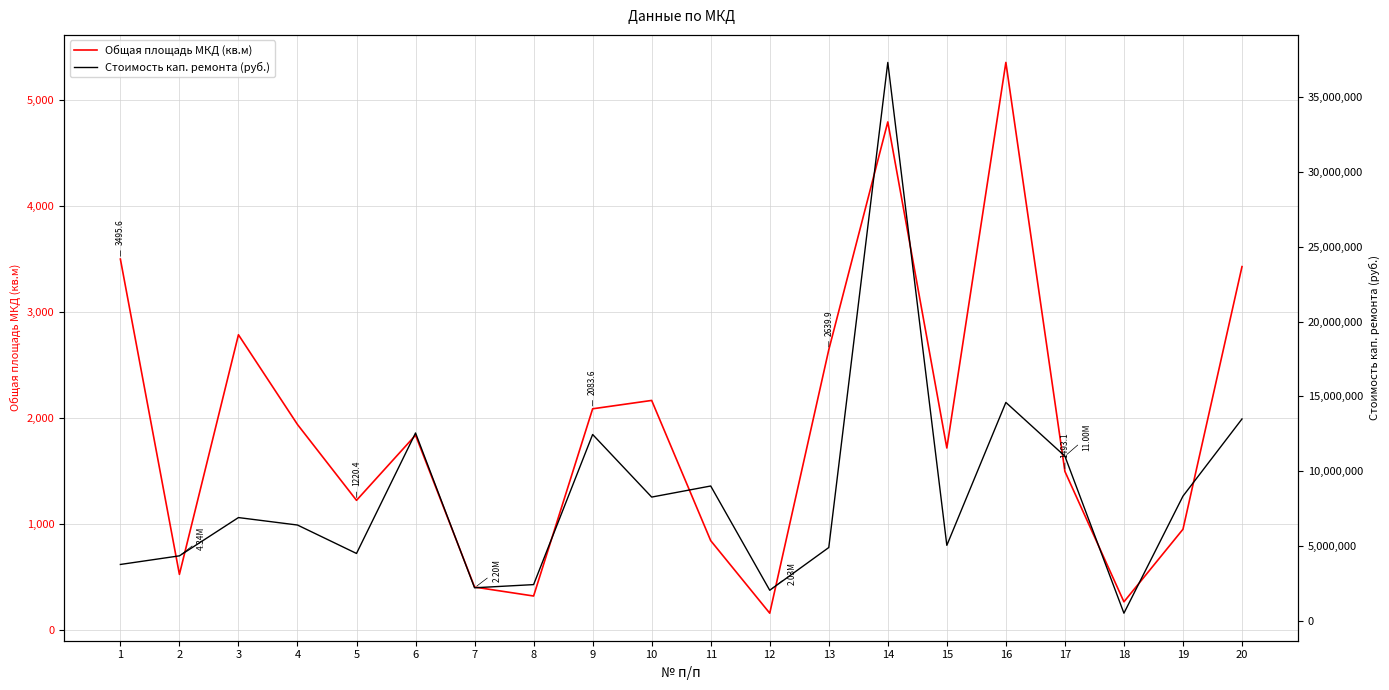

Reading left to right, transcribe all the data shown in this chart.

Общая площадь МКД (кв.м): 3495.6	522.3	2781.7	1935.6	1220.4	1835.0	402.7	318.3	2083.6	2162.5	840.4	156.4	2639.9	4788.7	1714.0	5349.6	1493.1	263.5	947.8	3424.3
Стоимость кап. ремонта (руб.): 3759637.0	4335291.0	6894992.0	6396441.8	4495020.0	12552589.0	2199688.0	2412460.0	12451214.0	8265483.0	9006177.0	2034279.0	4891681.0	37331383.0	5038980.8	14595689.0	11001146.0	501196.0	8327509.0	13489837.0